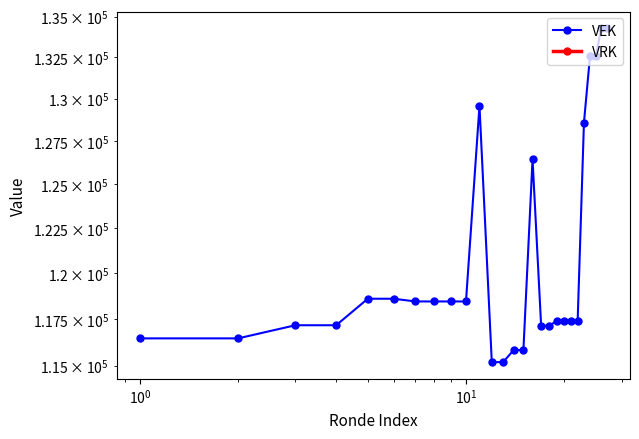

What are all the series names shown in the legend?

VEK, VRK